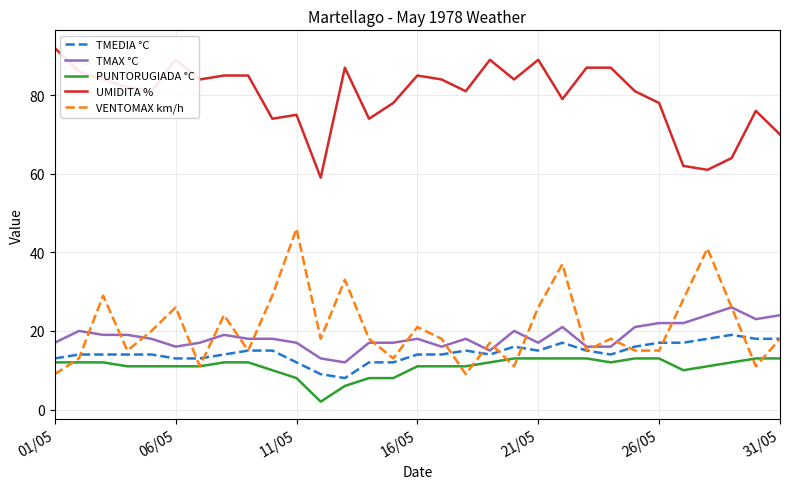

True or false: UMIDITA % and TMEDIA °C cross at least once.

False